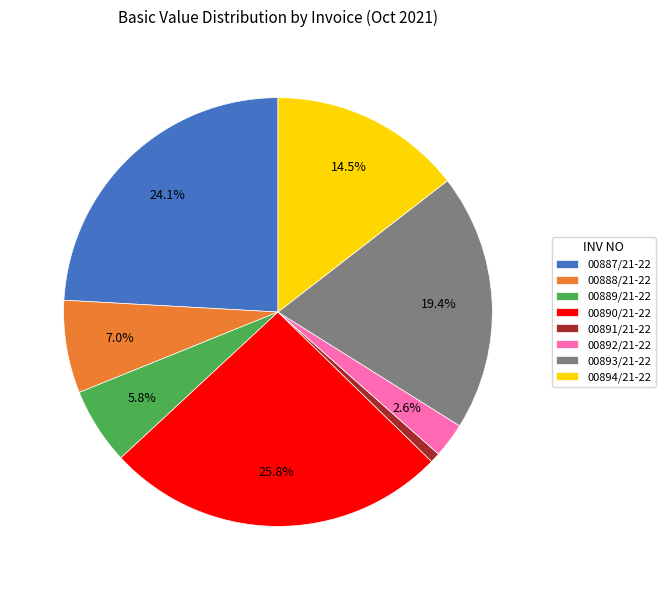

What percentage is the 00887/21-22 slice, to the nearest percent?

24%